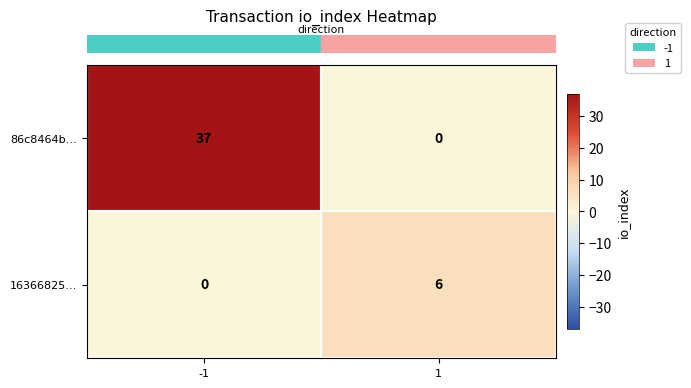

What is the difference between the highest and lowest values at 1?

6